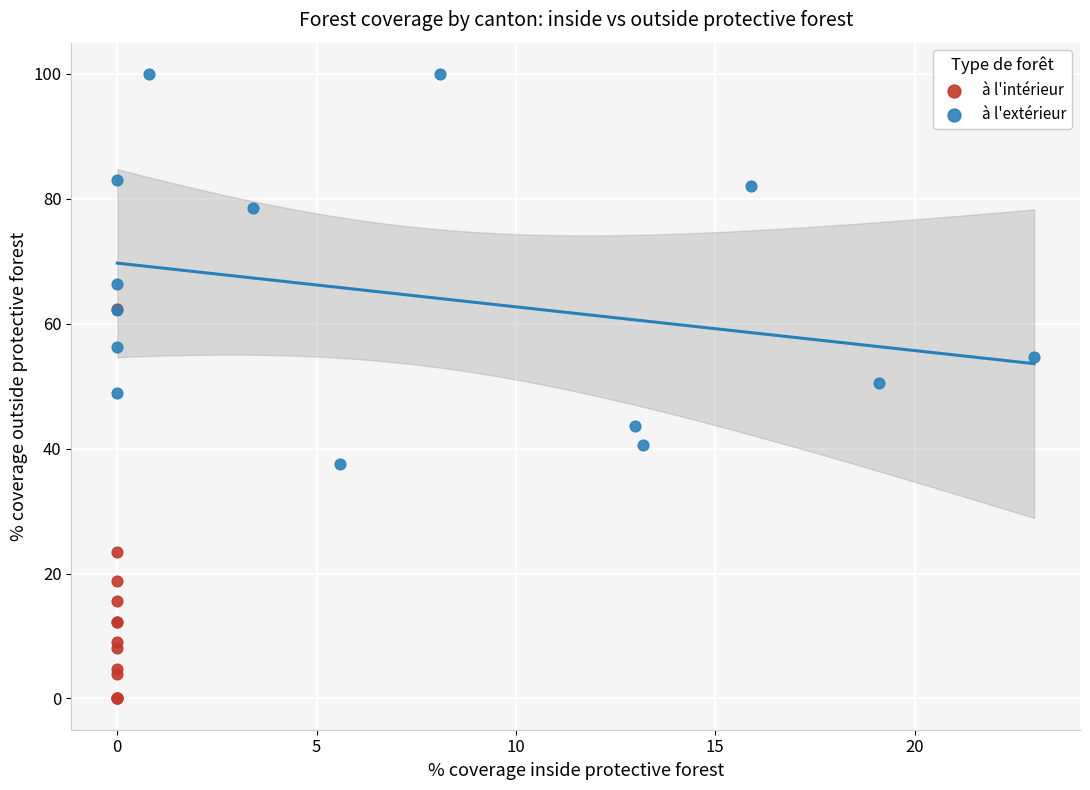

Which series reaches the minimum Y coordinate?

à l'intérieur